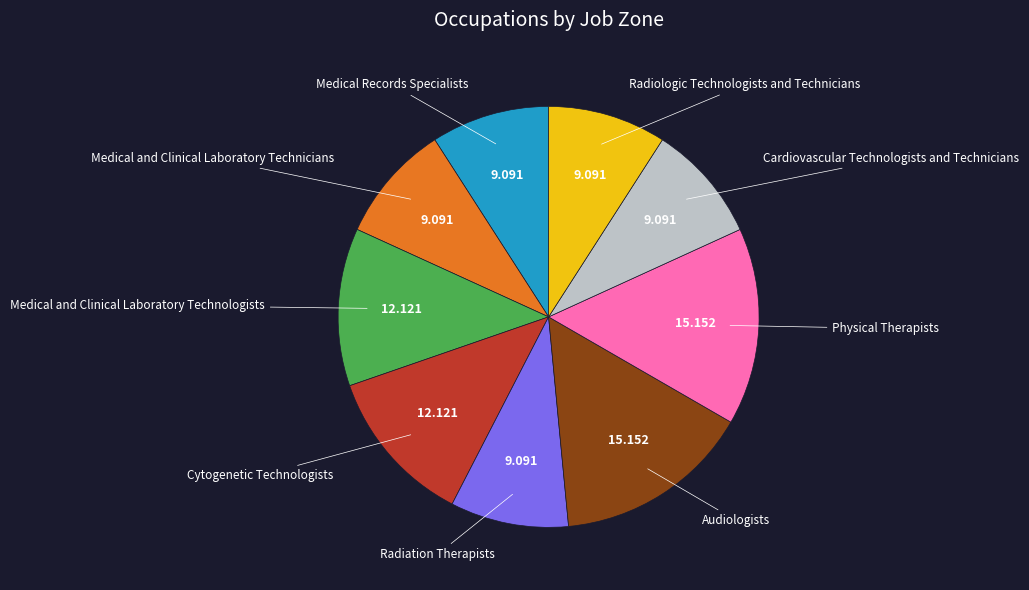

Is there any slice that represents more than half of the pie?

No